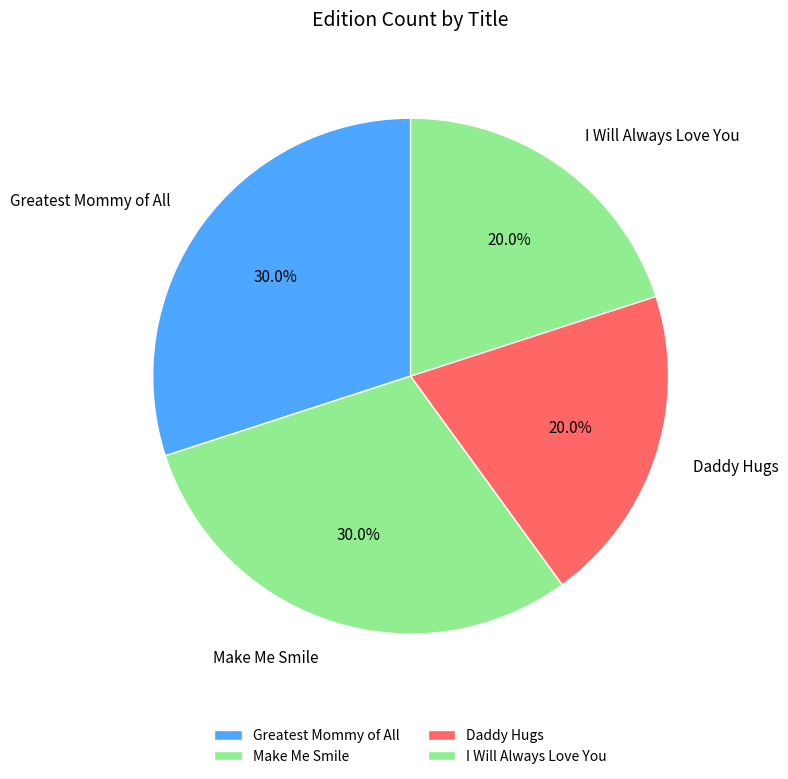

Approximately how many times larger is the value at Daddy Hugs compared to I Will Always Love You?

1.0